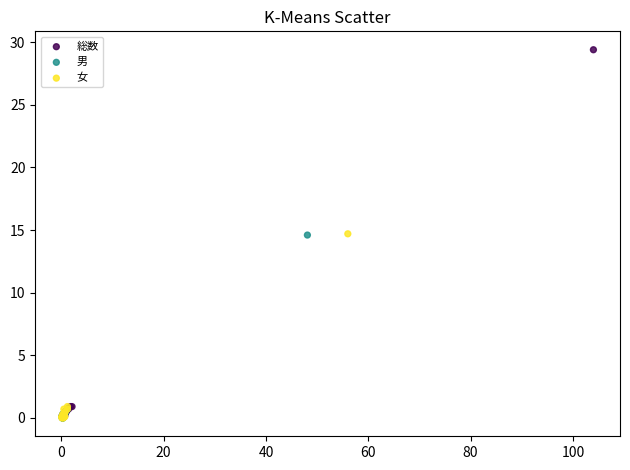

Which series has the widest spread of Y values?

総数